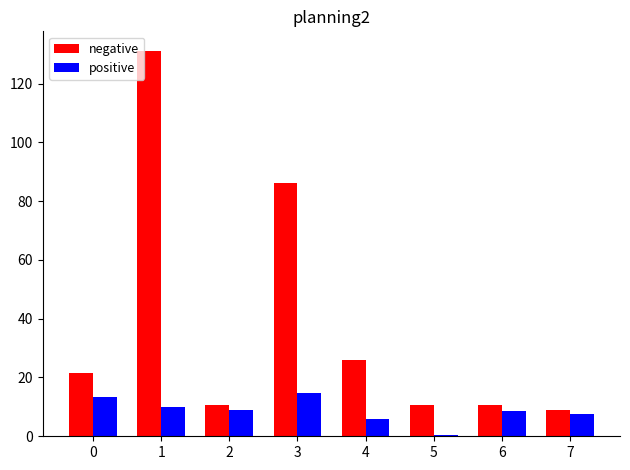

Does the chart contain any negative values?

No